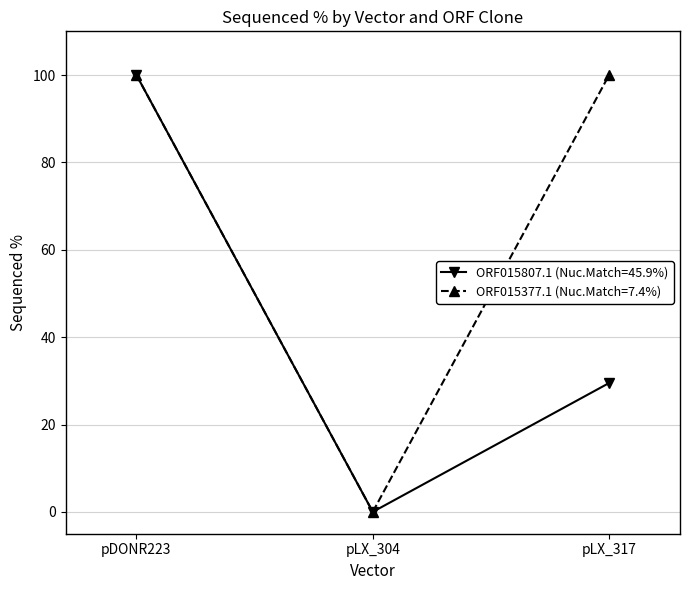

Which category has the lowest value across all series?

pLX_304